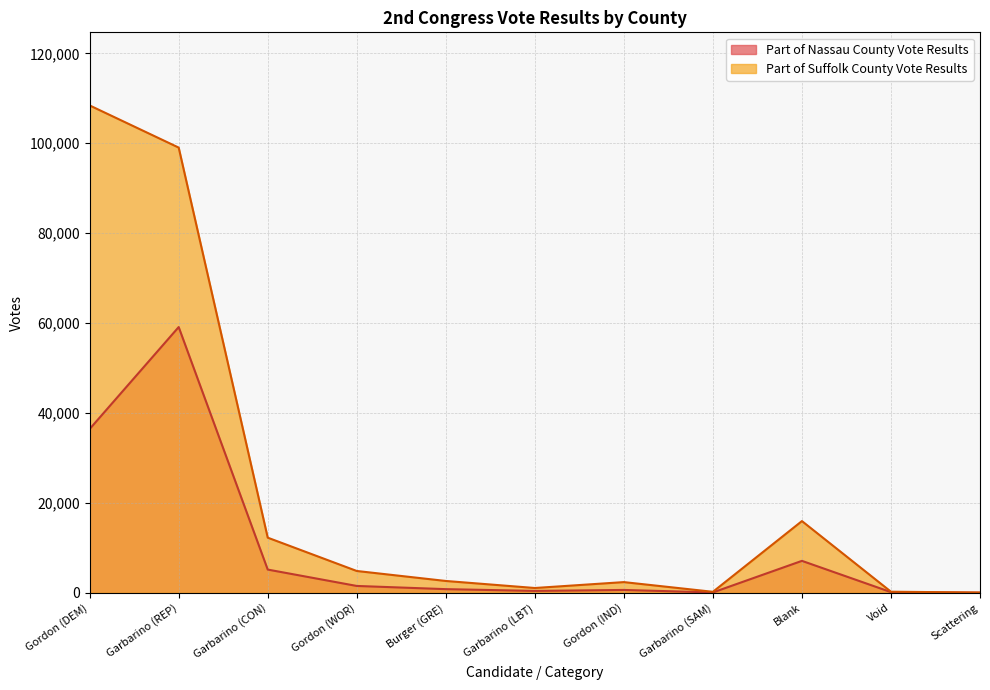

Which series changed the most between Gordon (DEM) and Void?

Part of Suffolk County Vote Results